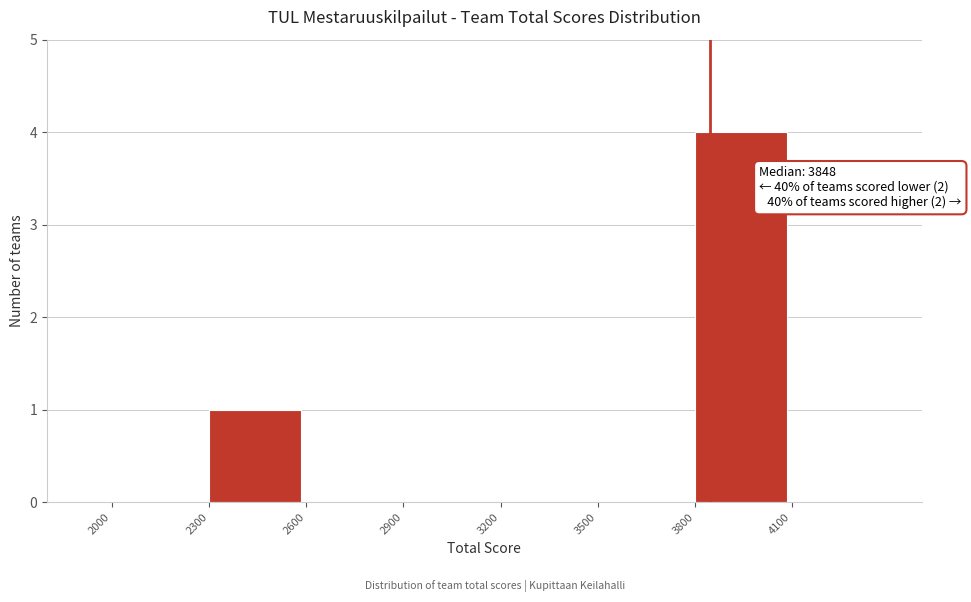

Which range on the x-axis has the tallest bar?

3800 to 4100